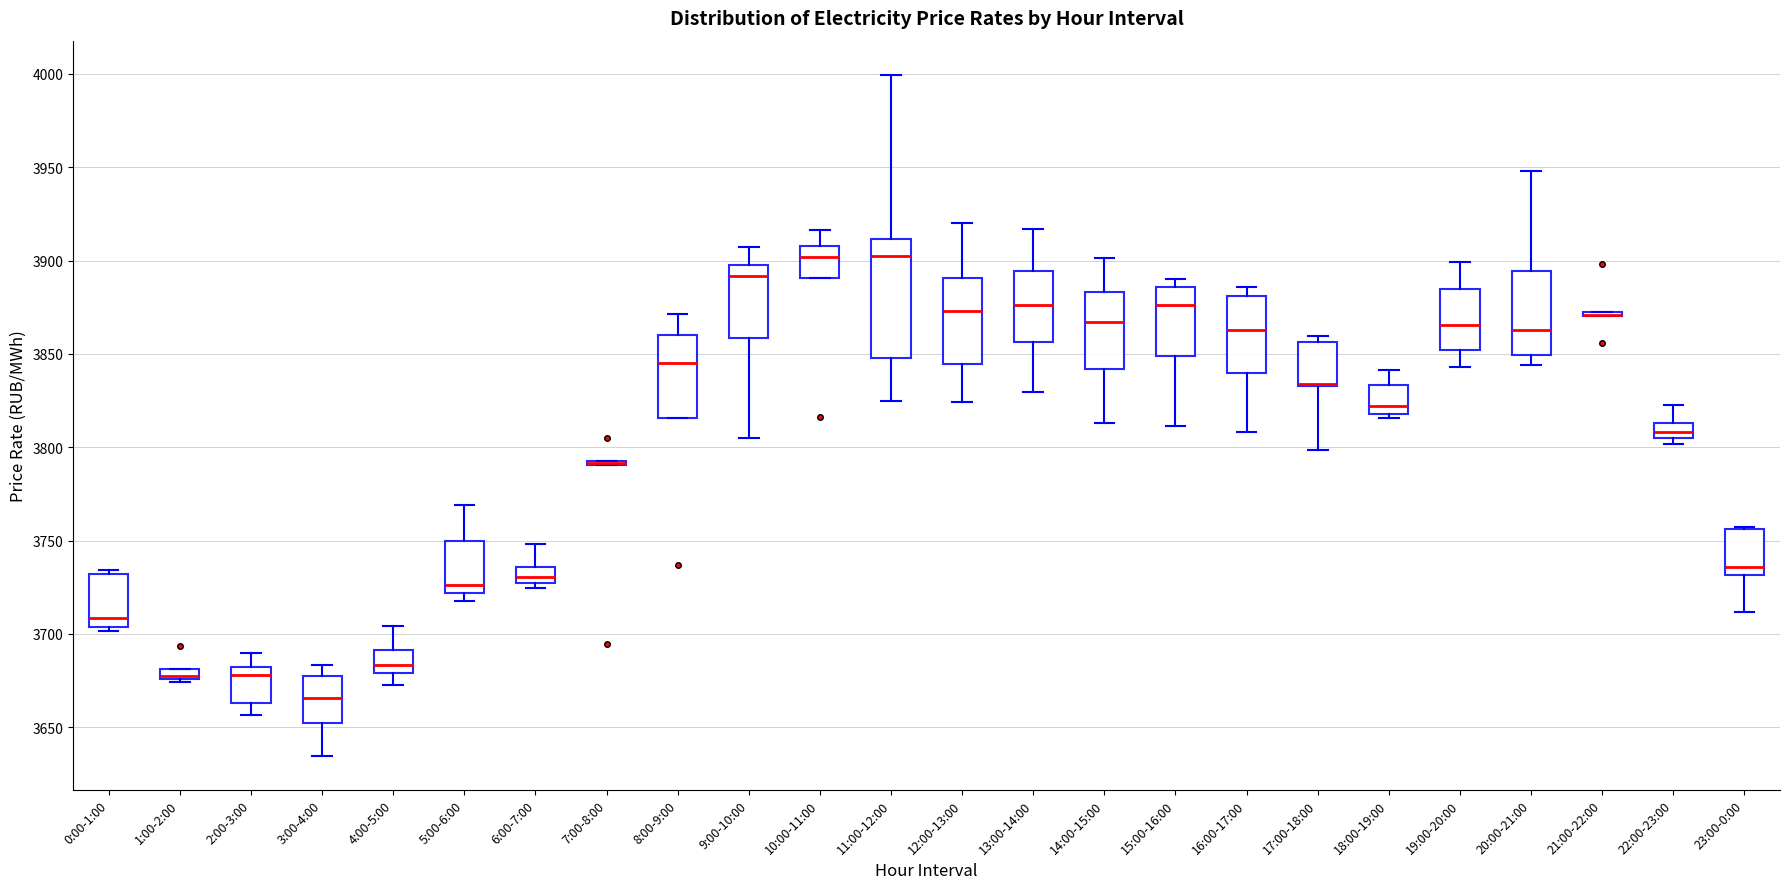

Where is the lower edge of the box for 1:00-2:00 on the y-axis? The values are not printed on the chart, so give them approximately, as read against the axis.

3675